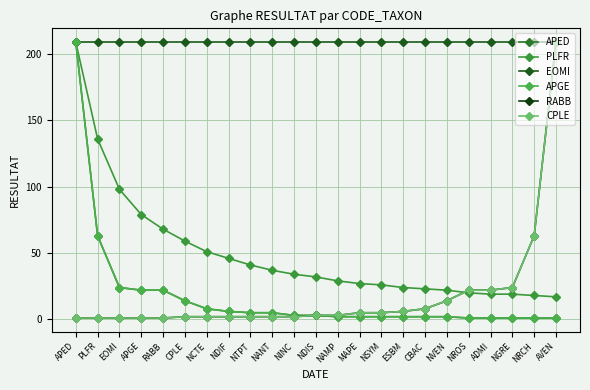

What is the minimum value shown in the chart?

1